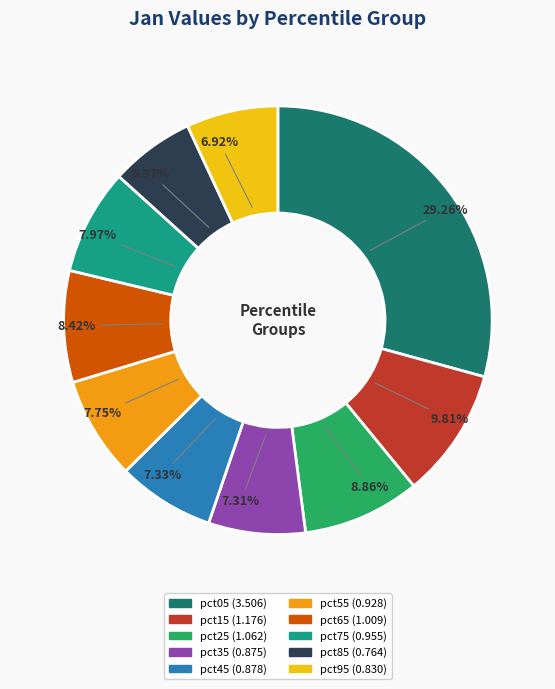

To the nearest percent, what percentage of the pie is pct55?

8%